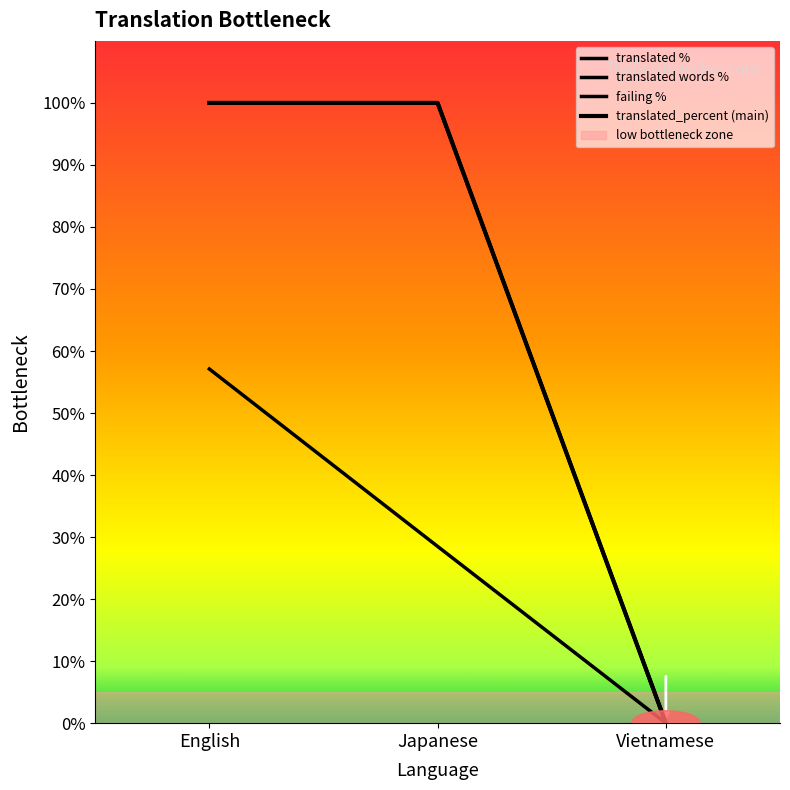

Reading left to right, transcribe all the data shown in this chart.

translated %: English=100.0	Japanese=100.0	Vietnamese=0.0
translated words %: English=100.0	Japanese=100.0	Vietnamese=0.0
failing %: English=57.1	Japanese=28.5	Vietnamese=0.0
translated_percent (main): English=100.0	Japanese=100.0	Vietnamese=0.0